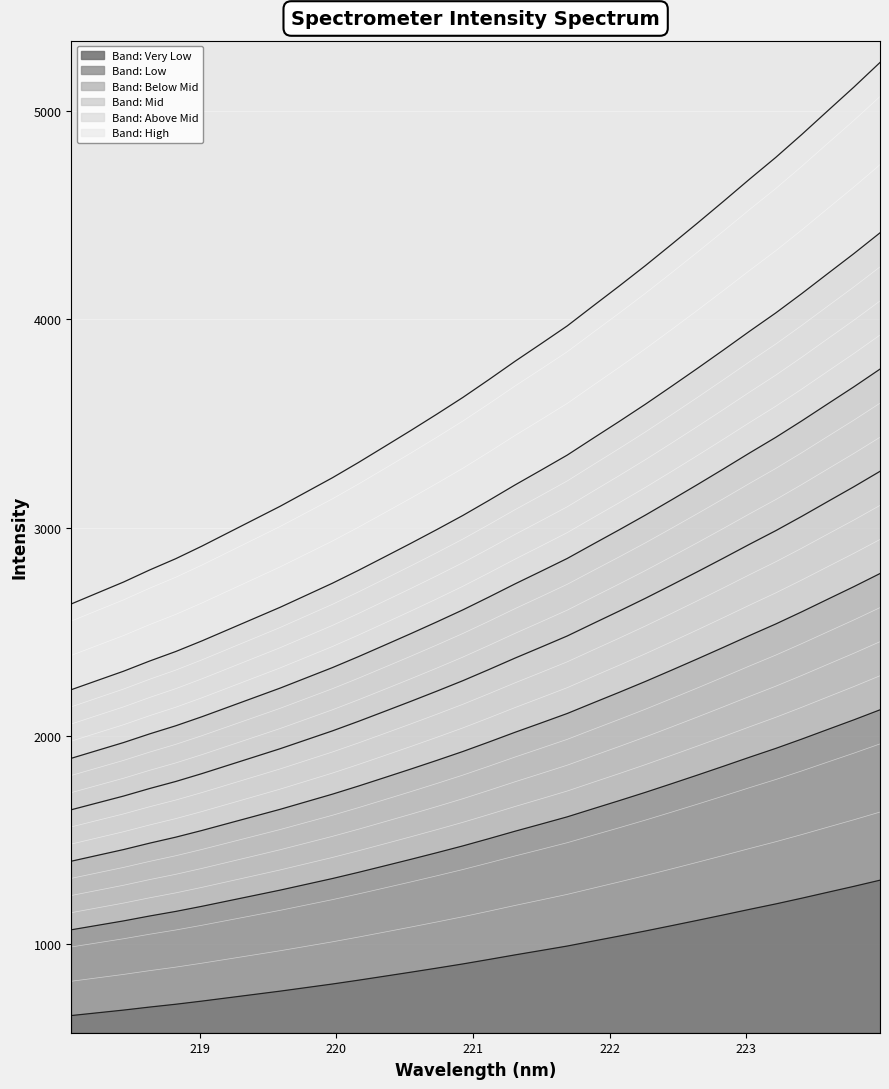

Which has a higher value, 223.0264 or 219.589?

223.0264